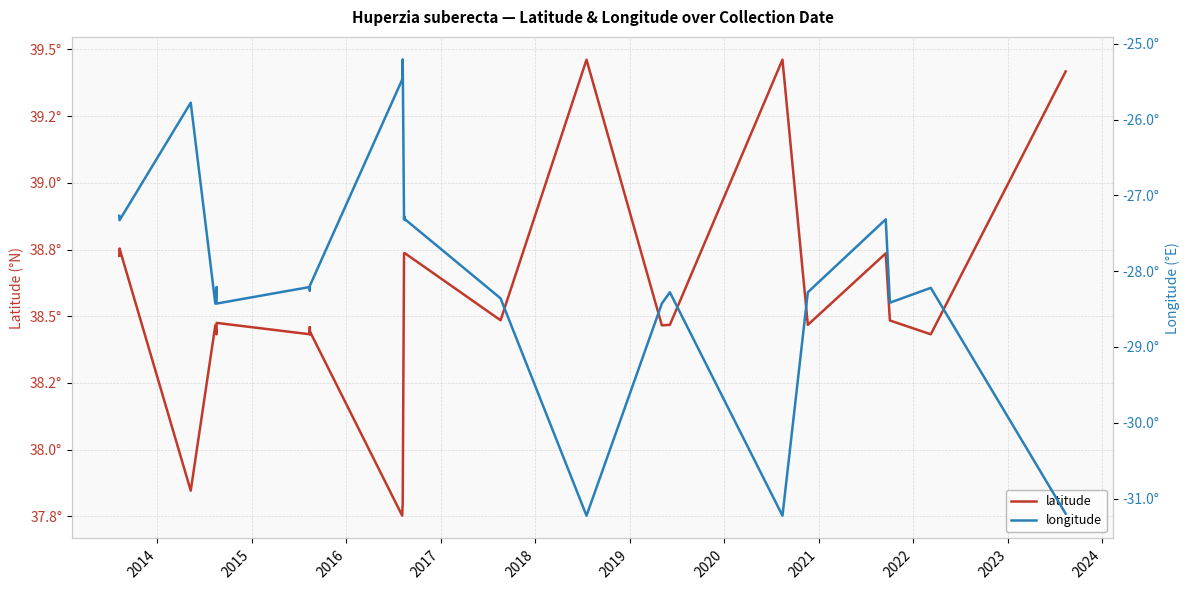

True or false: latitude and longitude intersect in this chart.

False